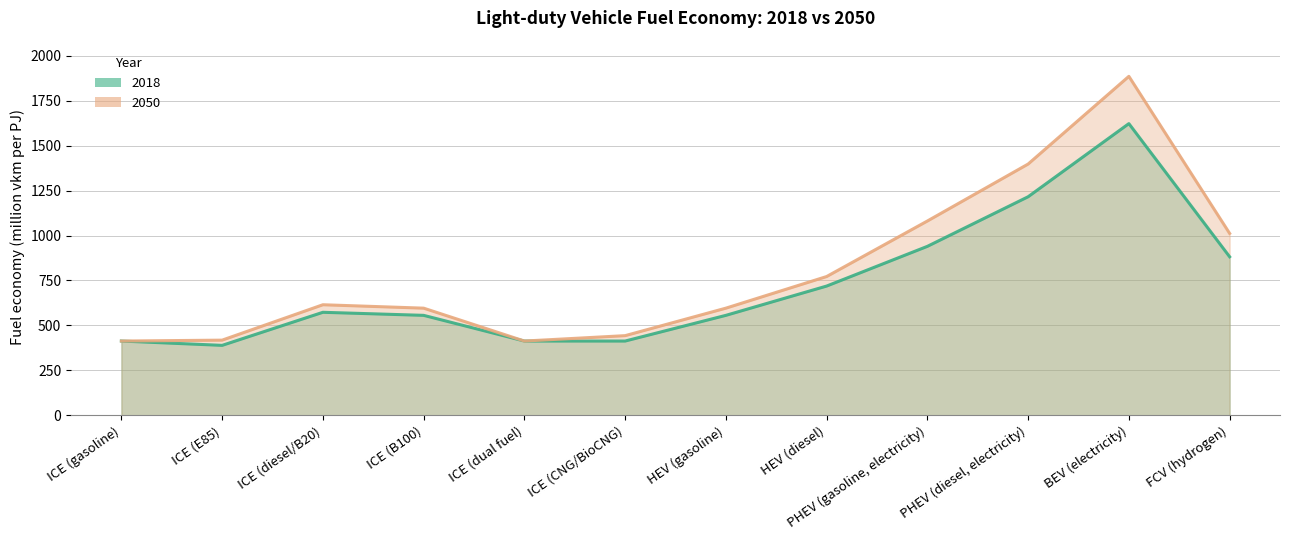

How many lines are shown in the chart?

2